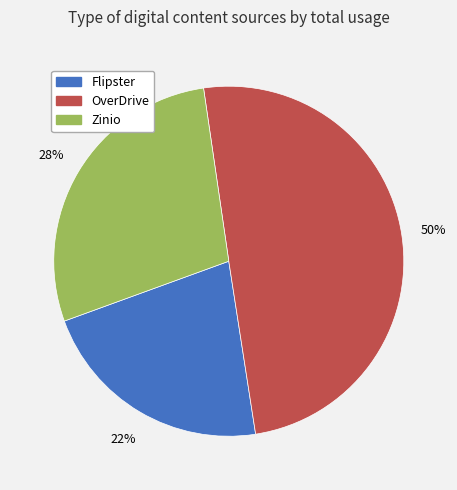

True or false: Flipster accounts for 22% of the total.

True